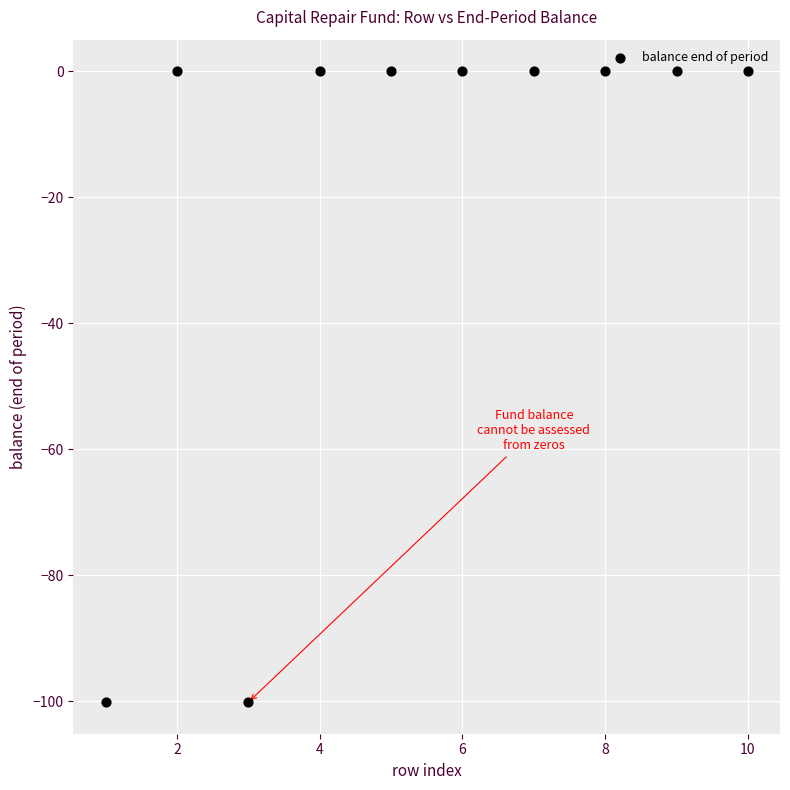

What is the range of Y values (max minus min)?

100.2